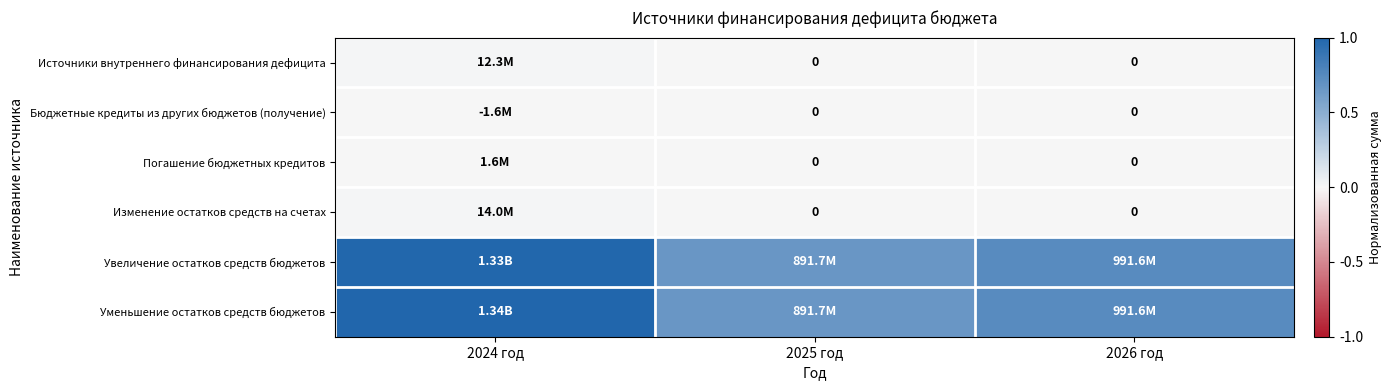

Count the Погашение бюджетных кредитов values in the range 0 to 1.

3